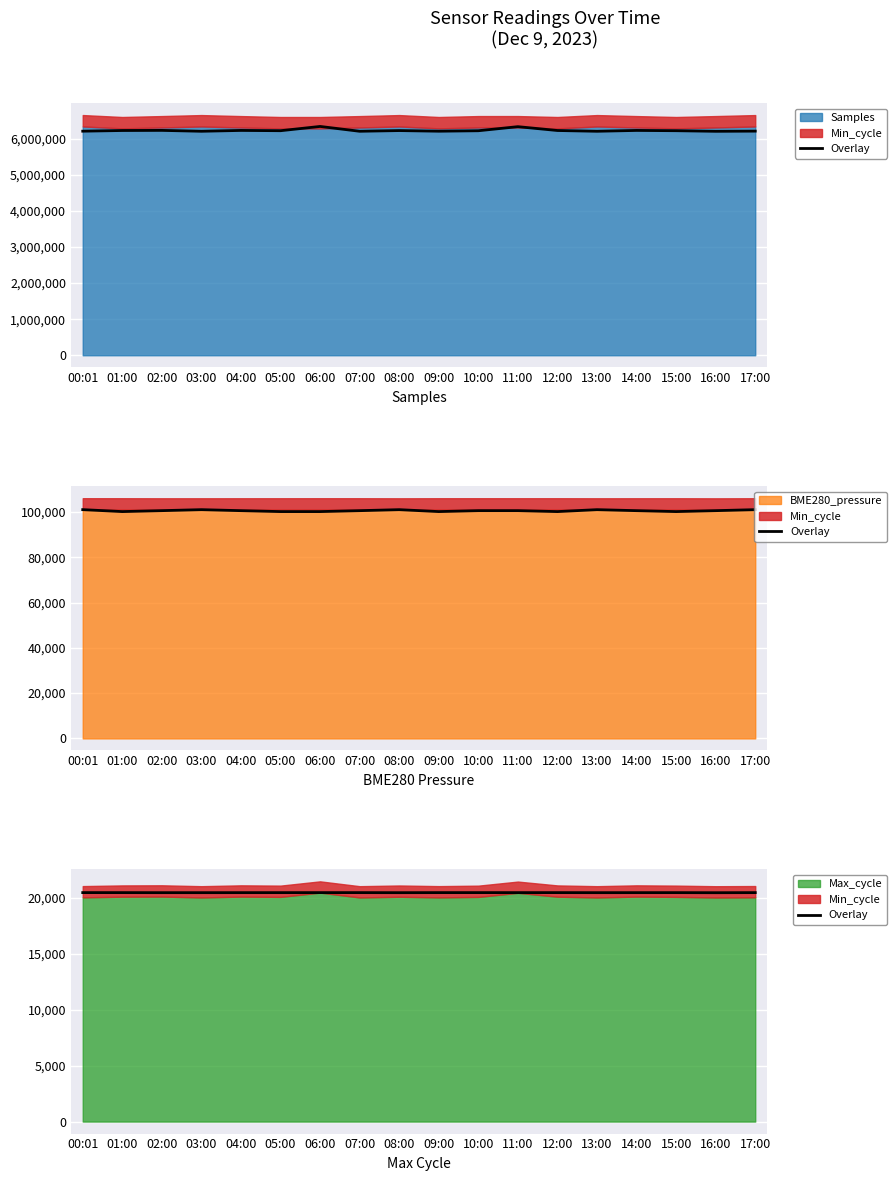

Which label corresponds to the largest value in the chart?

00:01